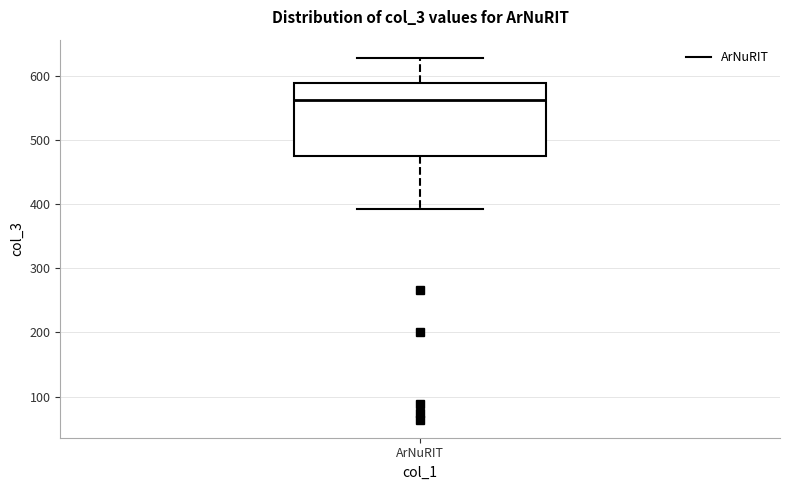

Read this box plot against the y-axis: the position of the median line, the range covered by the box, and the ends of both whiskers. The values are not printed on the chart, so give them approximately, as read against the axis.

median 560, box 470 to 590, whiskers 390 to 630